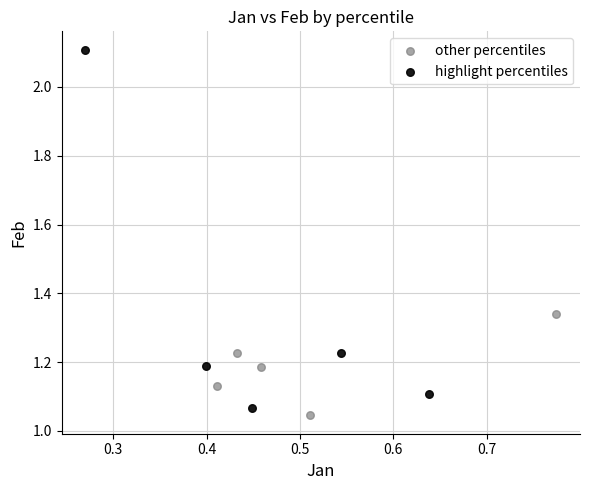

Which series has the widest spread of Y values?

highlight percentiles